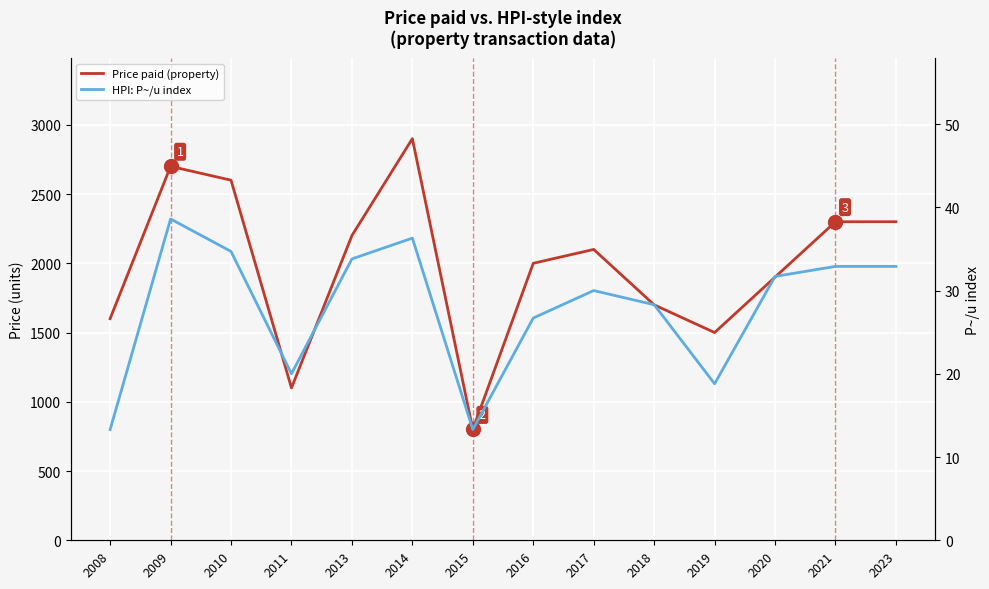

True or false: HPI: P~/u index and Price paid (property) intersect in this chart.

False